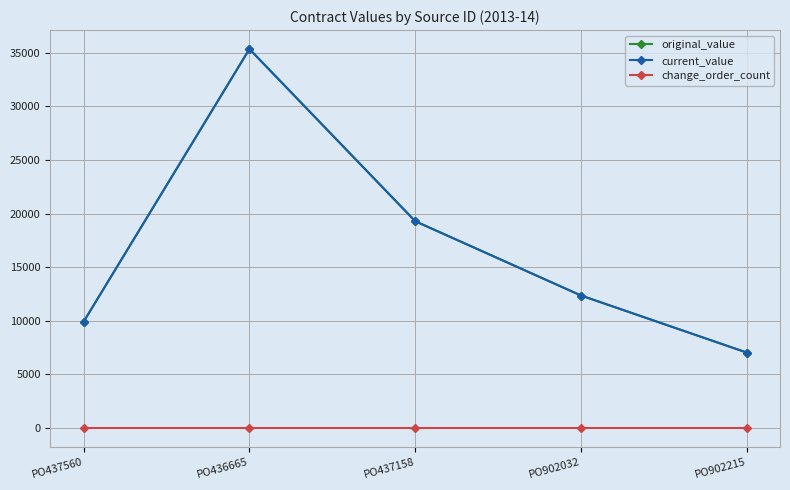

Between PO437158 and PO902032, which series saw the biggest shift?

original_value